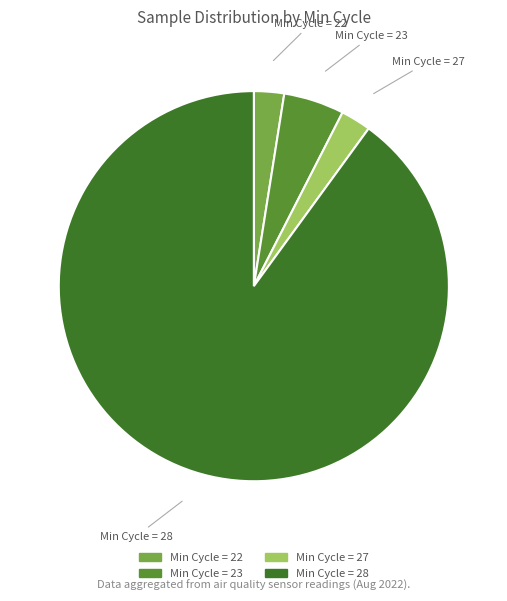

Count the number of slices in the pie.

4